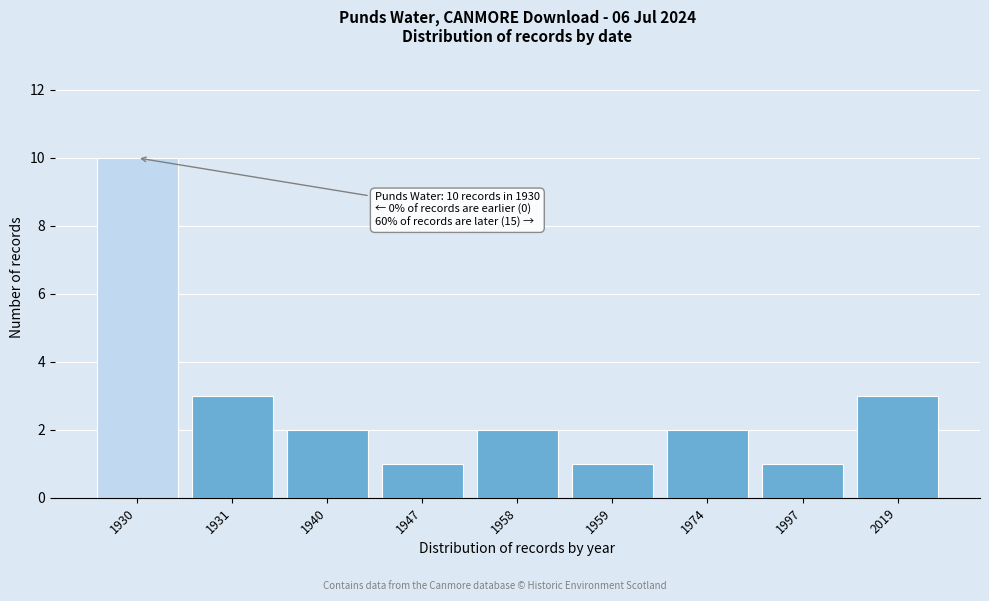

Reading left to right, list all the values displayed in this chart.

10	3	2	1	2	1	2	1	3